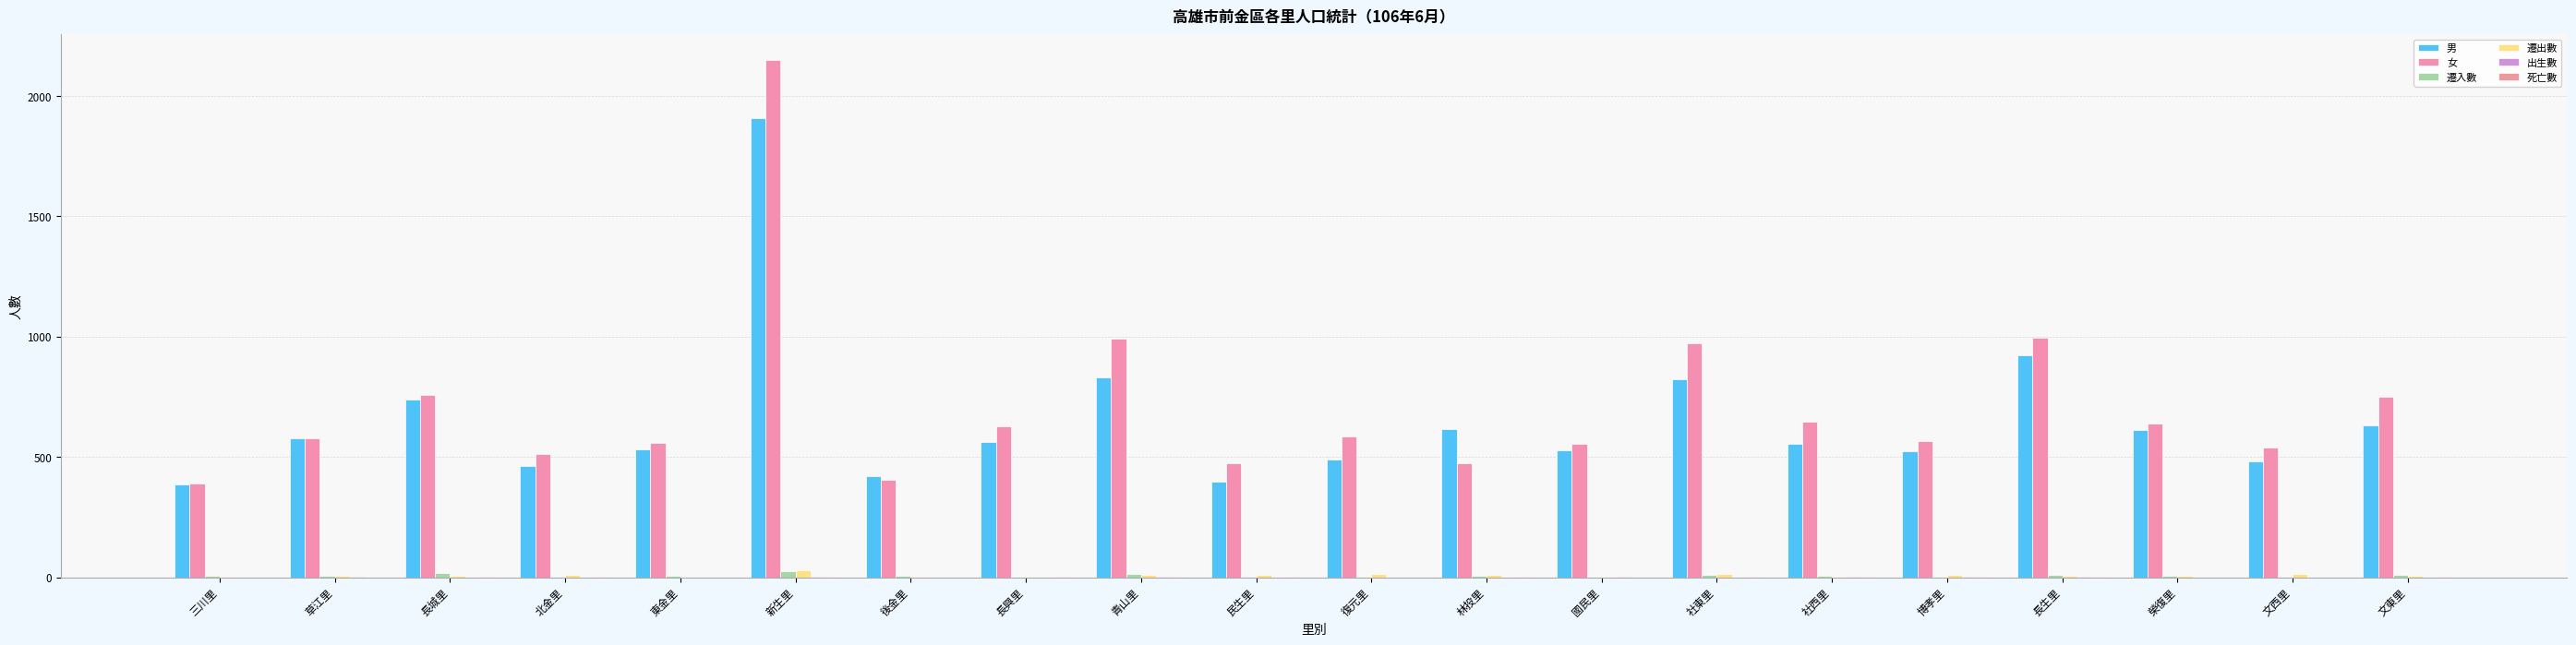

Reading left to right, extract all data points from this chart.

男: 387	576	740	463	532	1906	419	562	829	397	489	614	526	823	554	525	921	612	482	632
女: 389	579	757	512	559	2148	404	628	991	475	583	472	554	971	648	567	995	637	538	748
遷入數: 8	7	17	1	6	27	5	2	12	4	4	7	4	9	7	3	10	8	4	9
遷出數: 4	8	6	10	0	29	3	3	9	9	12	9	4	15	4	10	5	7	14	7
出生數: 0	1	0	0	0	1	0	0	1	0	0	0	2	0	1	1	1	0	0	0
死亡數: 0	0	1	1	0	3	0	2	3	1	0	2	0	1	2	1	3	0	0	3